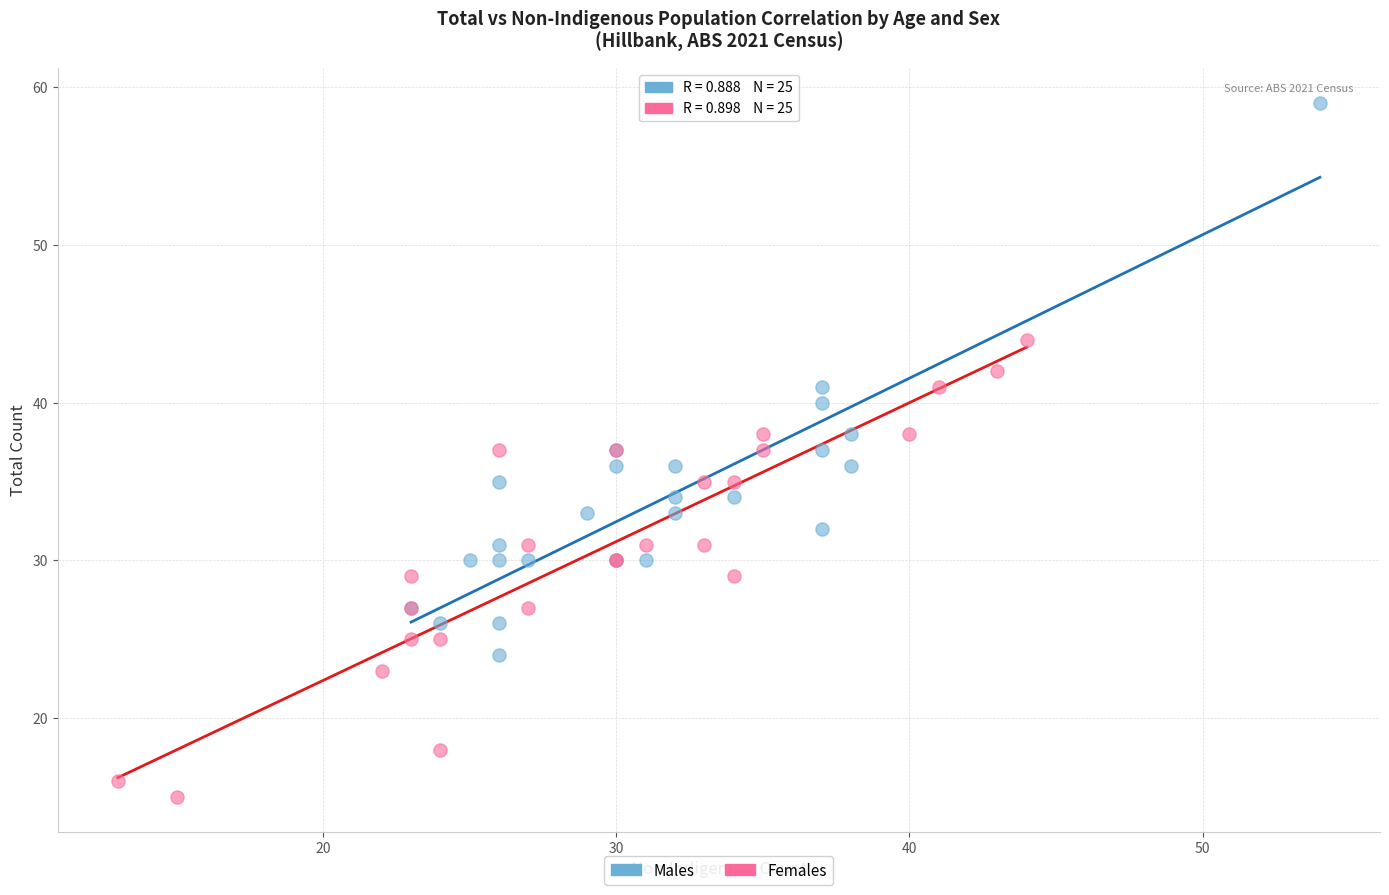

Which series reaches the minimum Y coordinate?

Females